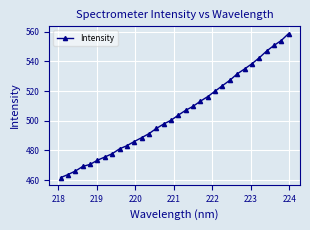

What is the smallest value displayed?

461.7